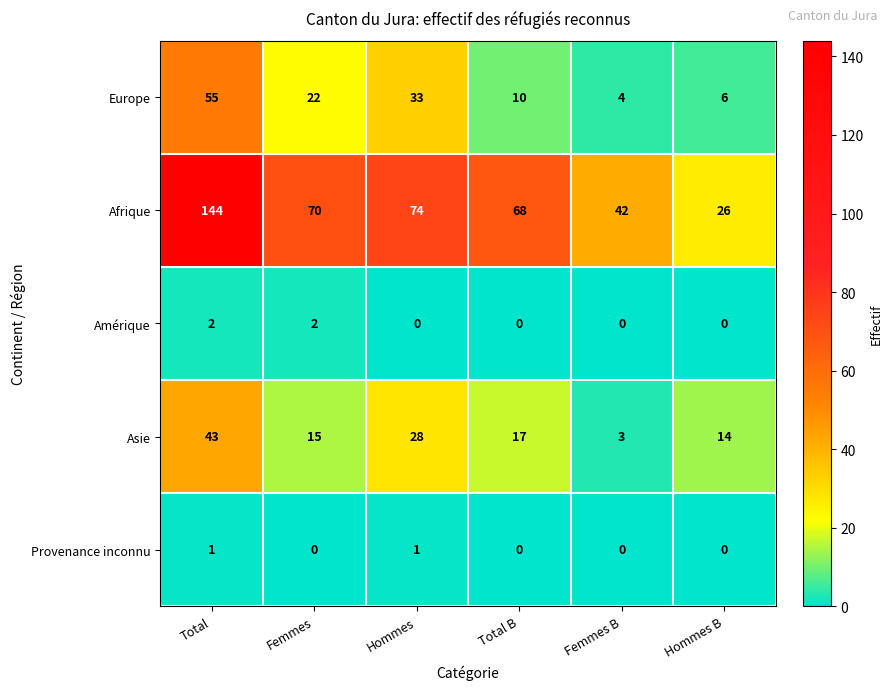

Read the Afrique value at Femmes, to the nearest 10.

70